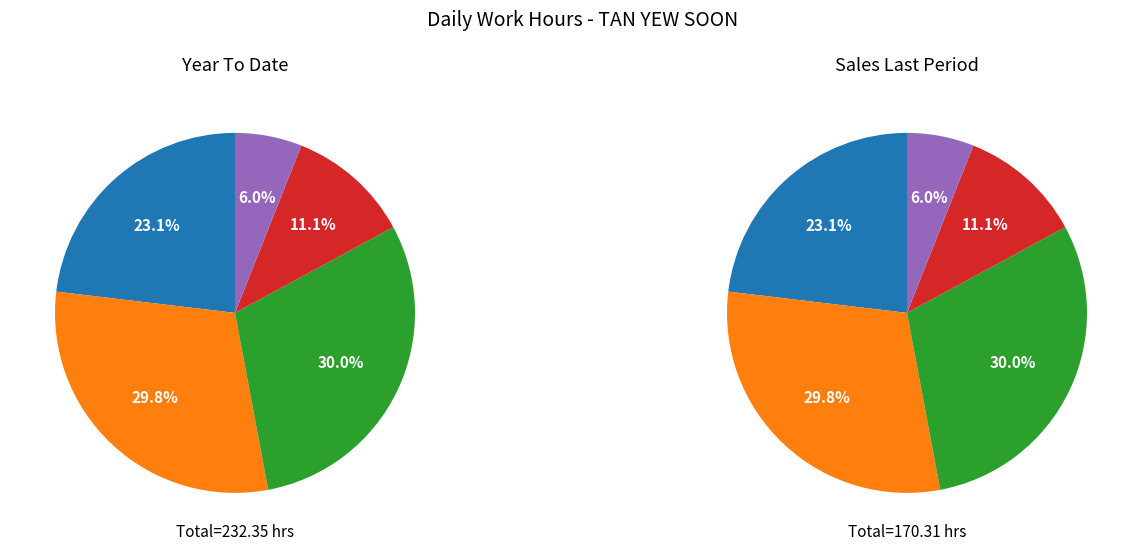

True or false: 5-Wed accounts for 5% of the total.

True